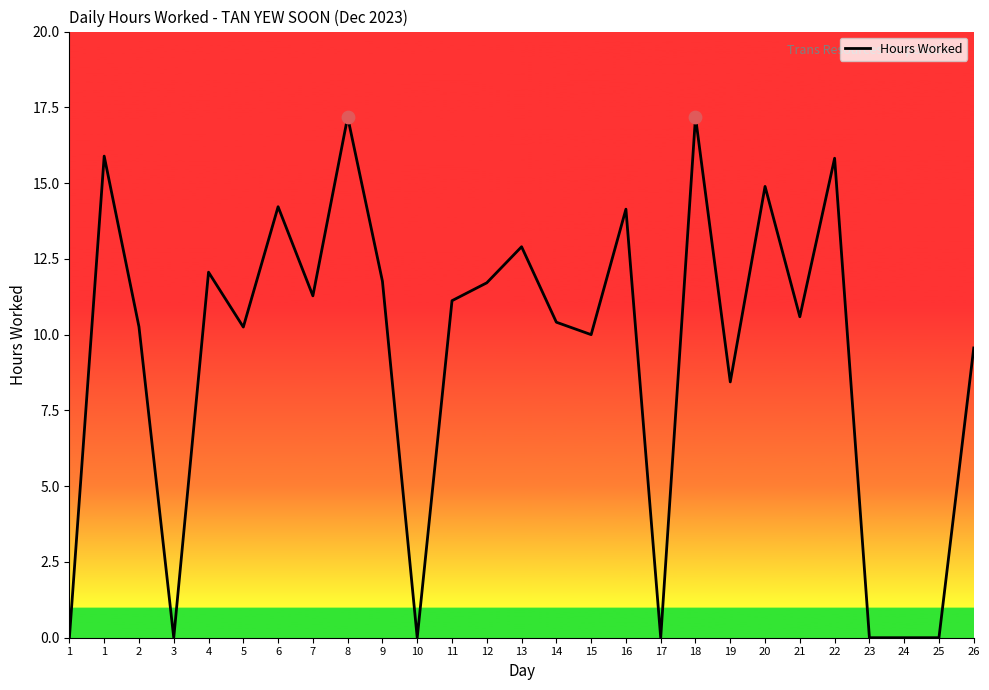

What is the change in value from 20 to 26?

-5.3